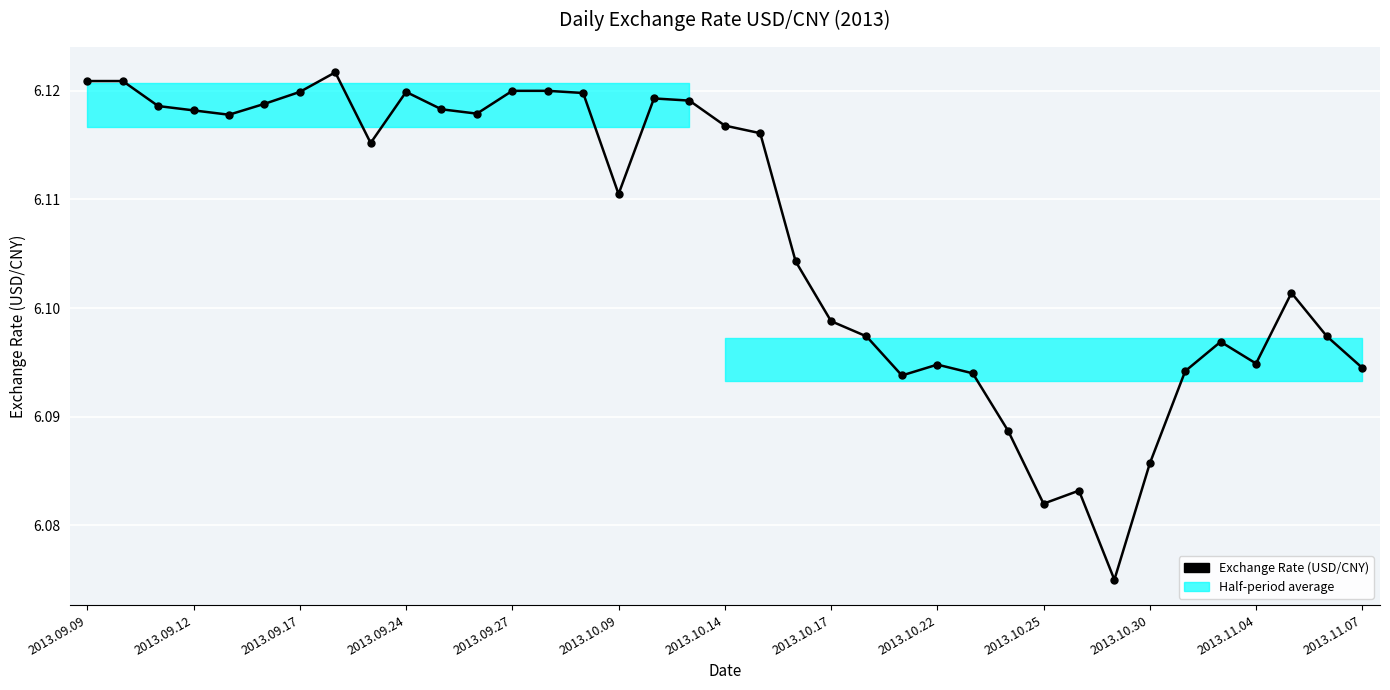

How many values are between 6 and 7?

37